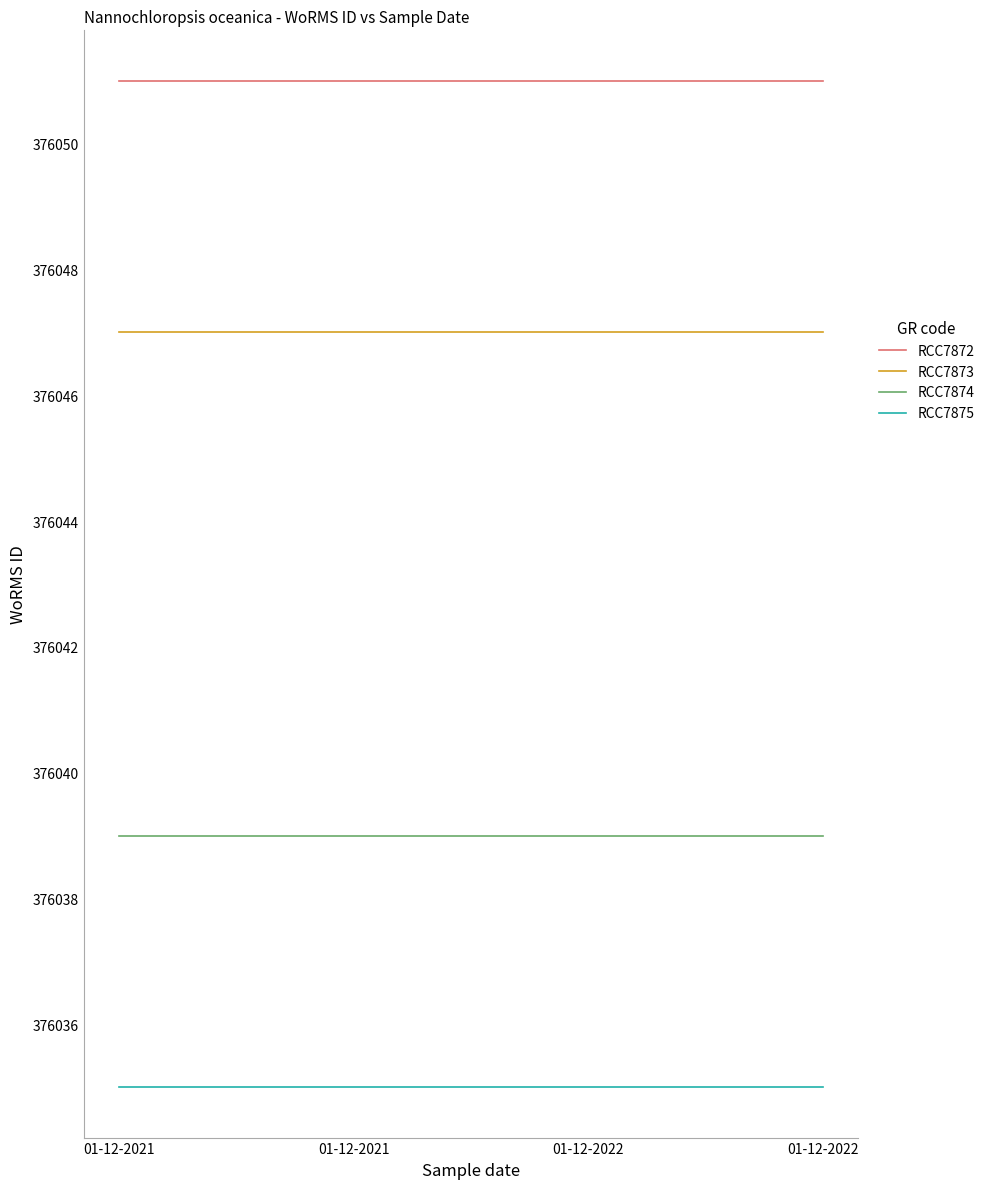

How many lines are shown in the chart?

4